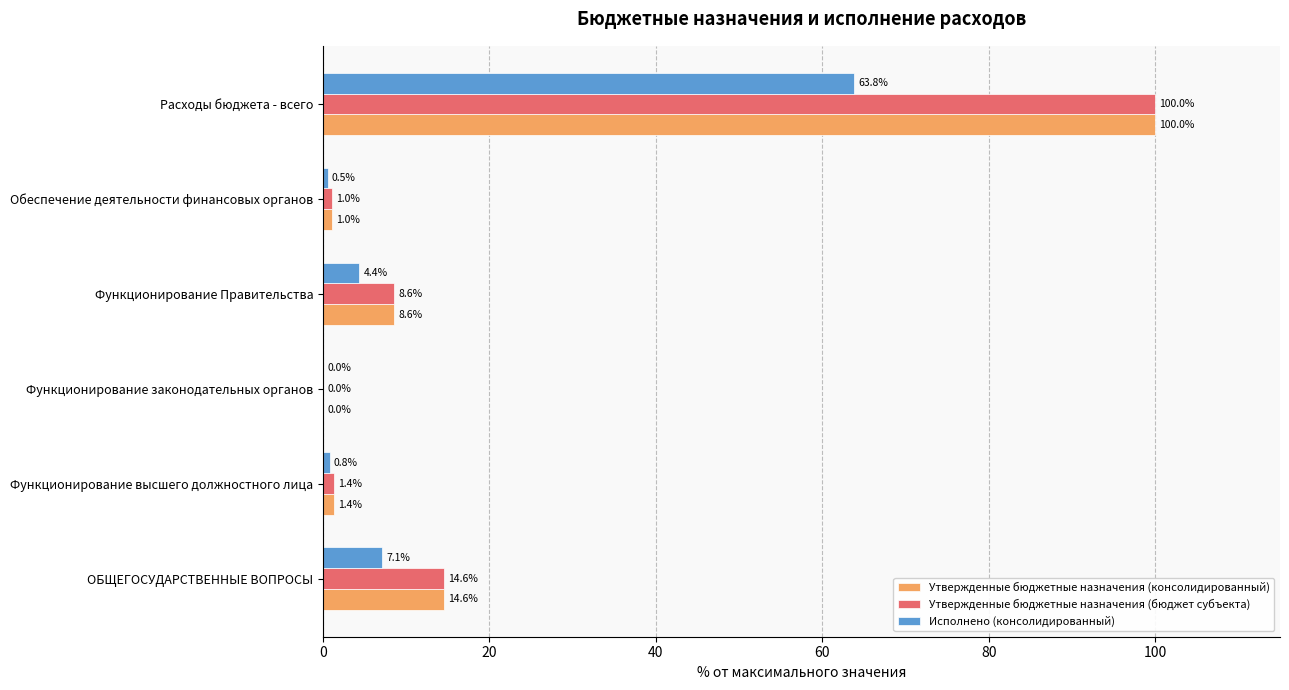

At which category does the chart reach its peak across all series?

Расходы бюджета - всего